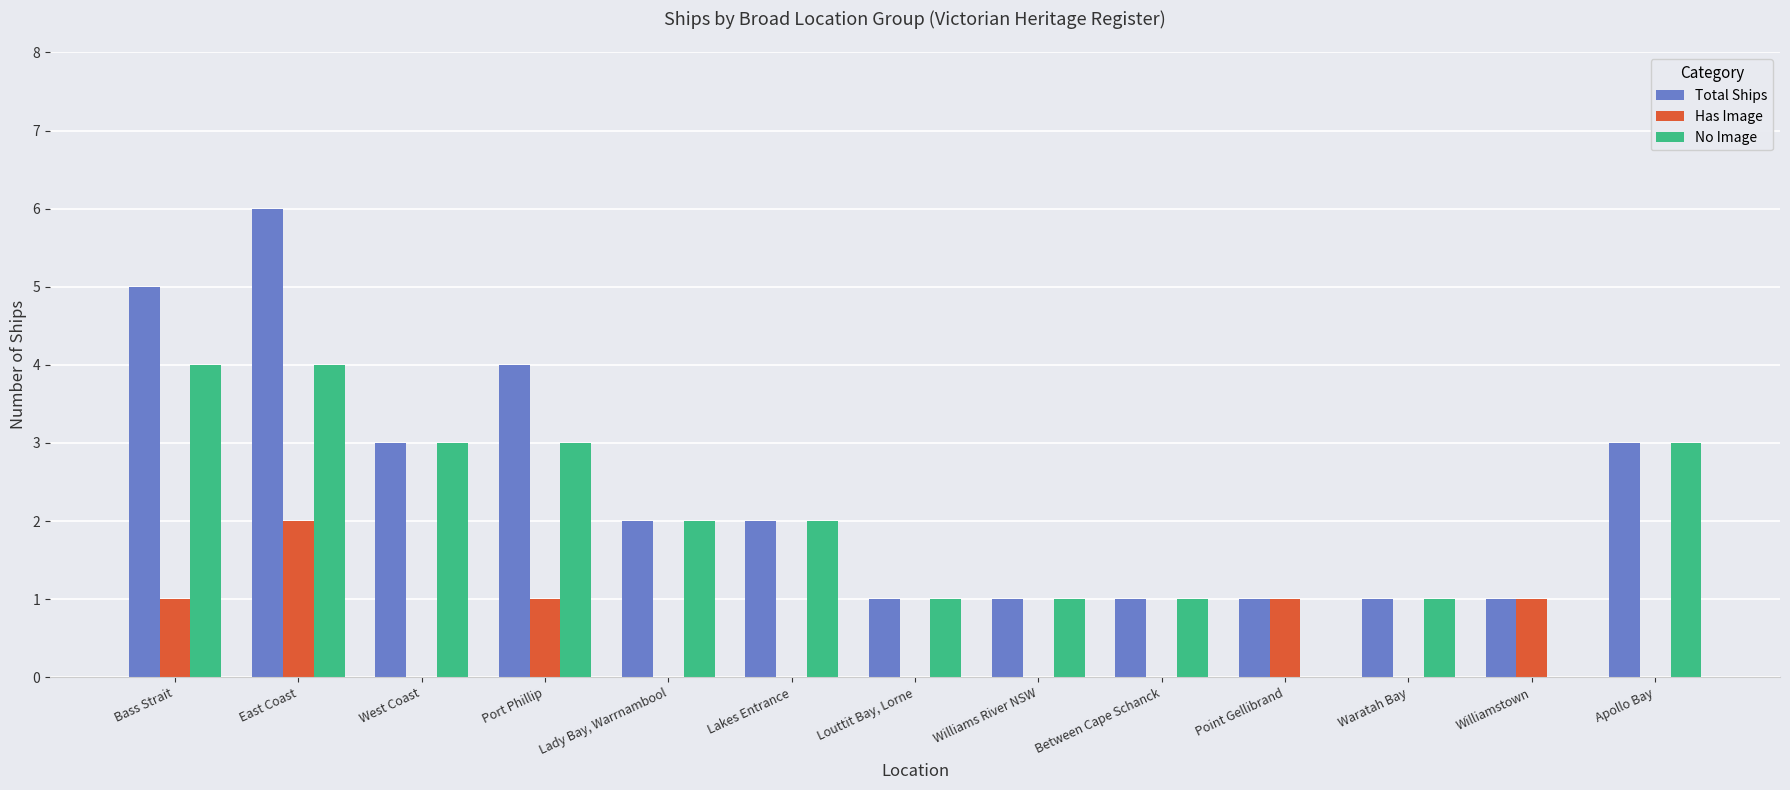

What is the difference between the No Image values at Lakes Entrance and Louttit Bay, Lorne?

1